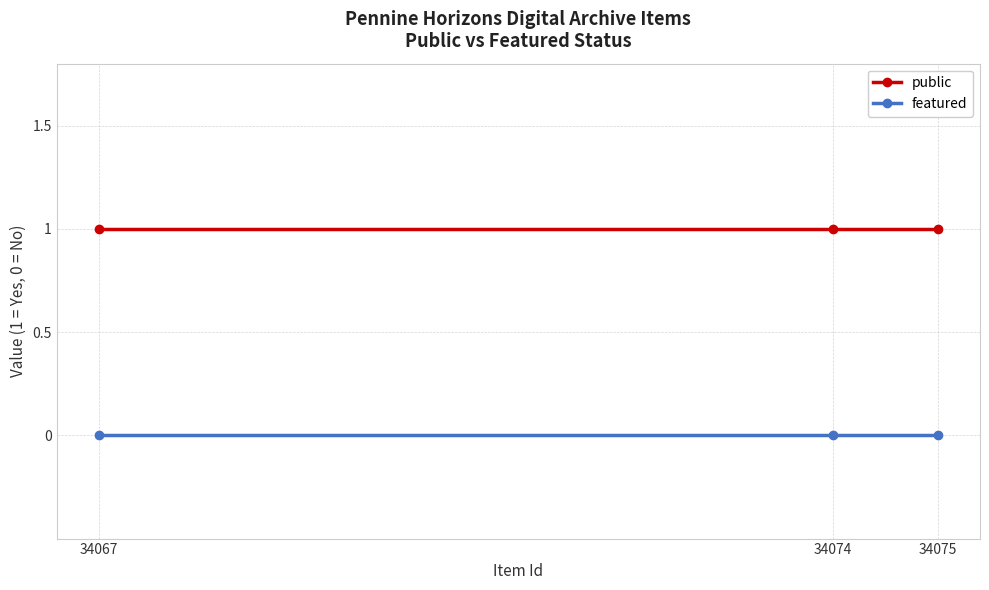

Reading right to left, what are all the values shown in this chart?

public: 1	1	1
featured: 0	0	0